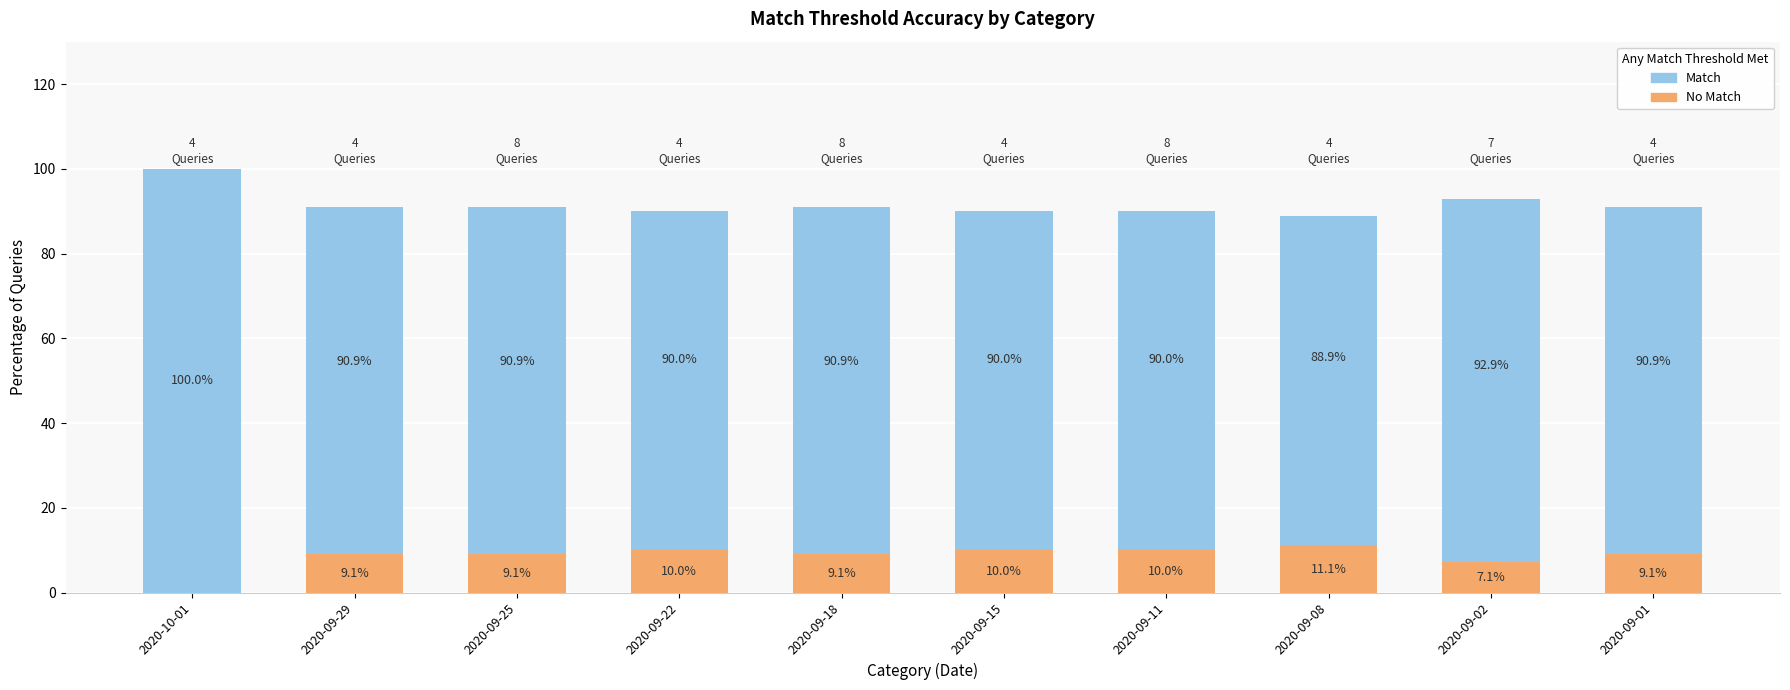

Reading left to right, what are all the values shown in this chart?

Match: 100.0	90.9	90.9	90.0	90.9	90.0	90.0	88.9	92.9	90.9
No Match: 0.0	9.1	9.1	10.0	9.1	10.0	10.0	11.1	7.1	9.1